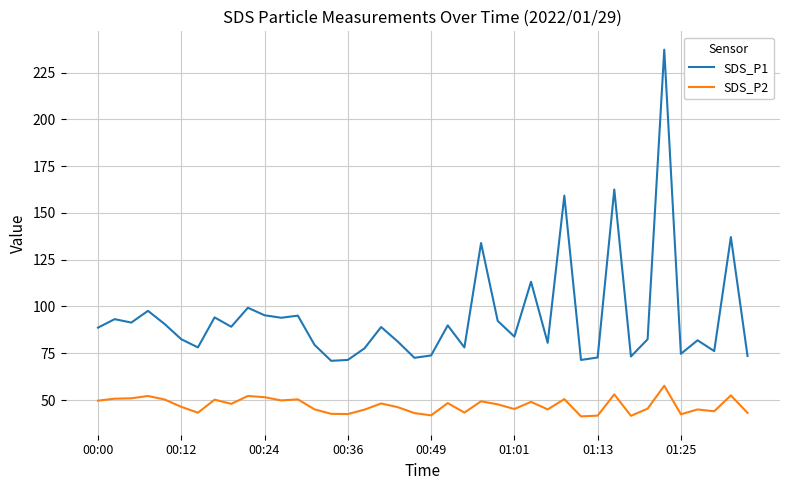

True or false: SDS_P1 has more than 1 points higher than both neighbors.

True